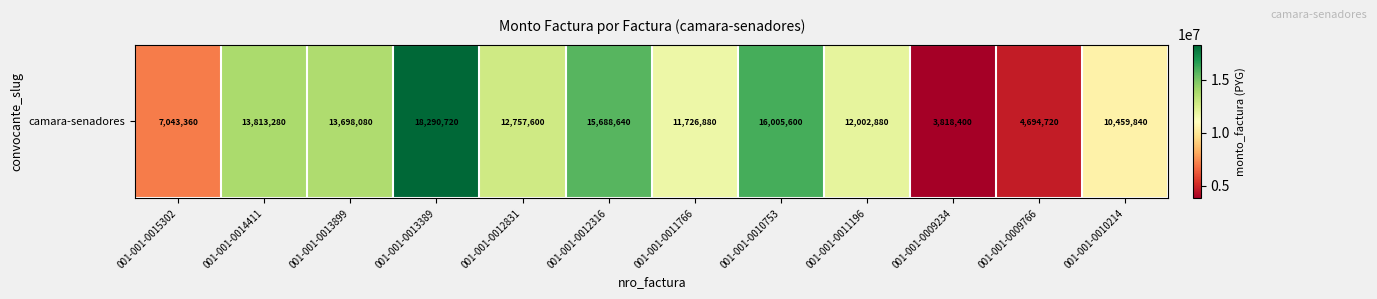

What is the difference between the values at 001-001-0015302 and 001-001-0010214?

3416480